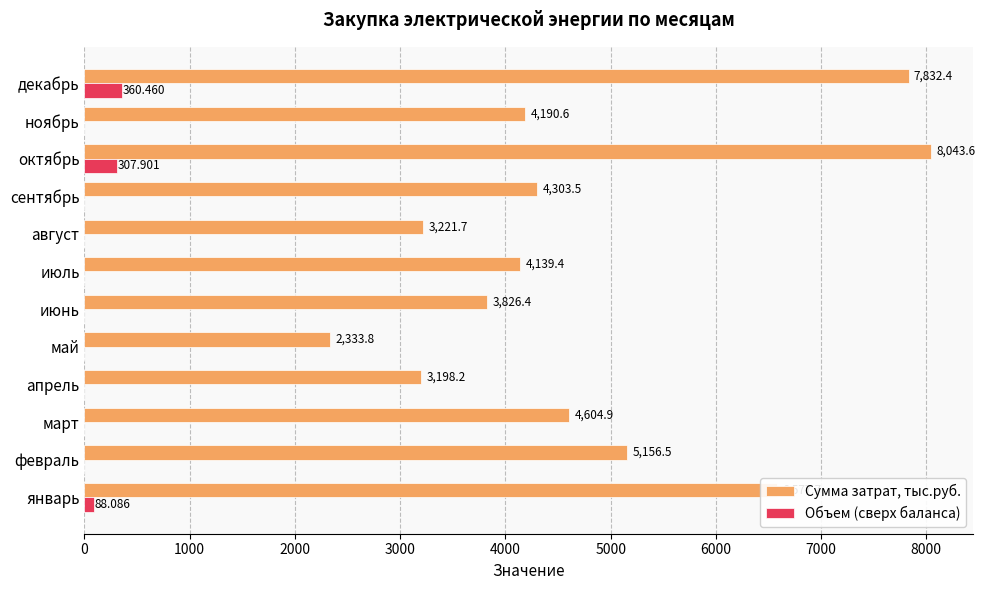

At which label does Объем (сверх баланса) reach its peak?

декабрь